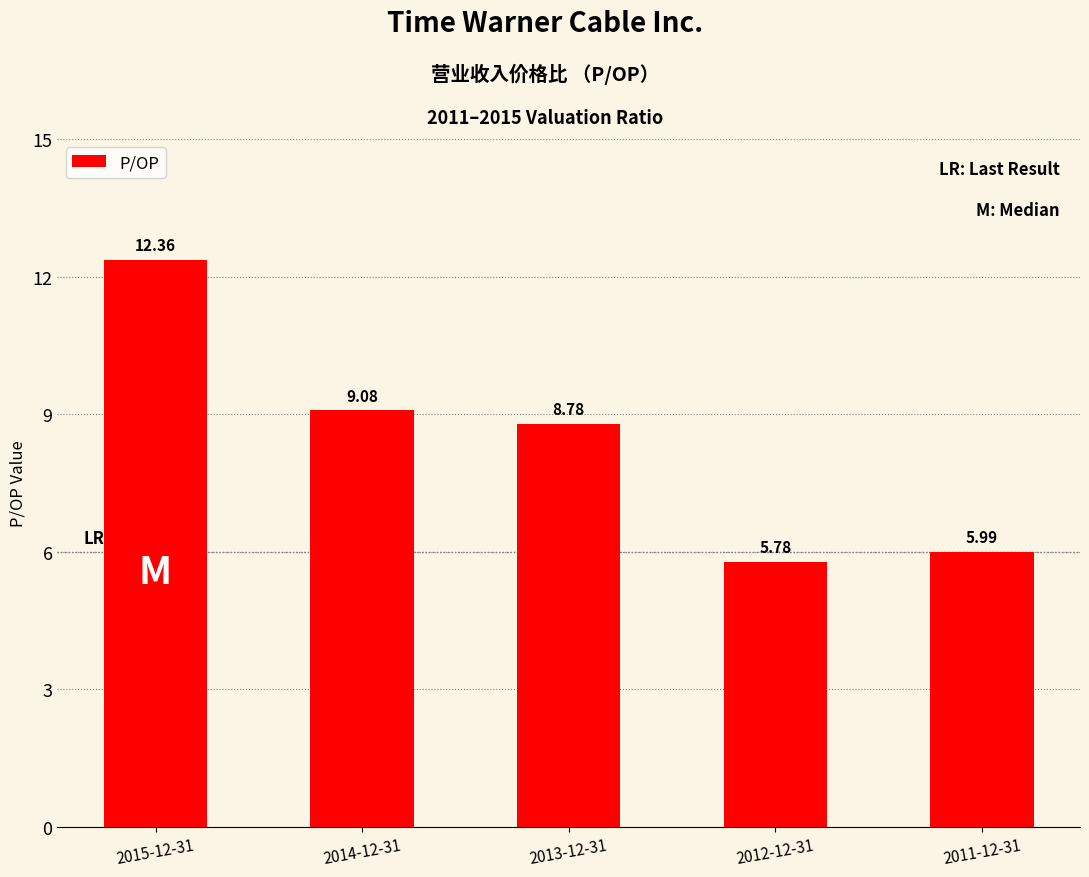

Rank the categories by value from highest to lowest.

2015-12-31, 2014-12-31, 2013-12-31, 2011-12-31, 2012-12-31